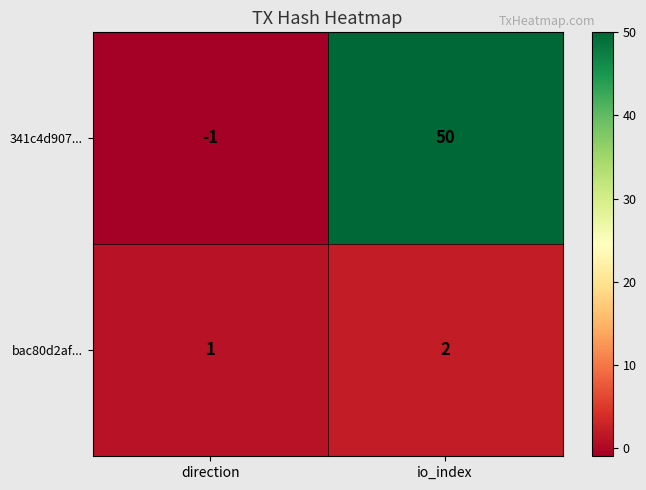

Rank the categories by 341c4d907... value from lowest to highest.

direction, io_index